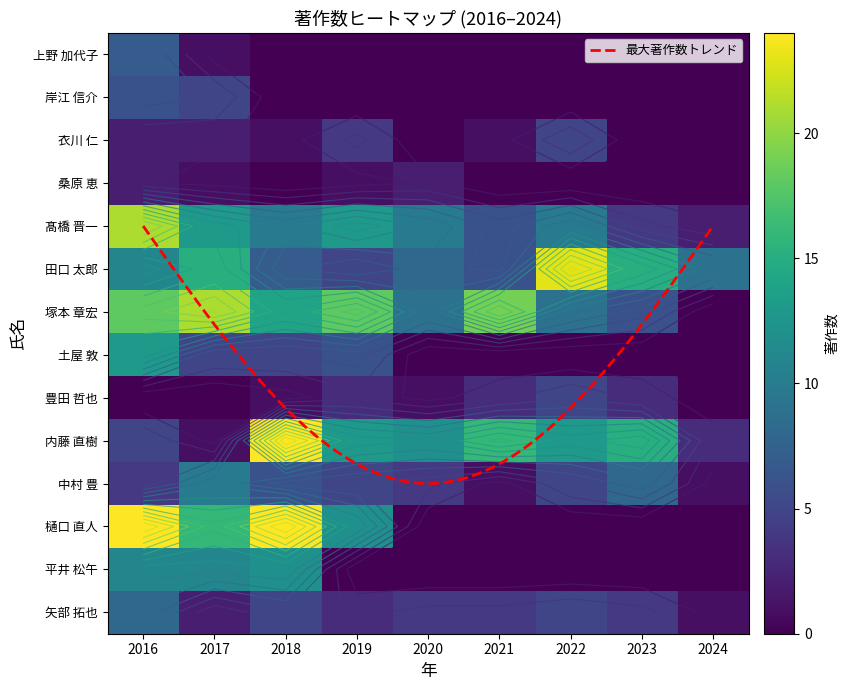

Reading right to left, extract all data points from this chart.

著作(2016): 矢部 拓也=8	平井 松午=11	樋口 直人=24	中村 豊=4	内藤 直樹=5	豊田 哲也=0	土屋 敦=13	塚本 章宏=18	田口 太郎=11	髙橋 晋一=21	桑原 恵=2	衣川 仁=2	岸江 信介=6	上野 加代子=7
著作(2017): 矢部 拓也=2	平井 松午=11	樋口 直人=16	中村 豊=10	内藤 直樹=1	豊田 哲也=0	土屋 敦=5	塚本 章宏=21	田口 太郎=15	髙橋 晋一=13	桑原 恵=1	衣川 仁=2	岸江 信介=5	上野 加代子=1
著作(2018): 矢部 拓也=5	平井 松午=12	樋口 直人=24	中村 豊=6	内藤 直樹=24	豊田 哲也=1	土屋 敦=5	塚本 章宏=14	田口 太郎=7	髙橋 晋一=10	桑原 恵=0	衣川 仁=1	岸江 信介=0	上野 加代子=0
著作(2019): 矢部 拓也=3	平井 松午=0	樋口 直人=12	中村 豊=5	内藤 直樹=13	豊田 哲也=3	土屋 敦=6	塚本 章宏=18	田口 太郎=5	髙橋 晋一=13	桑原 恵=1	衣川 仁=4	岸江 信介=0	上野 加代子=0
著作(2020): 矢部 拓也=4	平井 松午=0	樋口 直人=0	中村 豊=4	内藤 直樹=12	豊田 哲也=1	土屋 敦=0	塚本 章宏=9	田口 太郎=8	髙橋 晋一=10	桑原 恵=2	衣川 仁=0	岸江 信介=0	上野 加代子=0
著作(2021): 矢部 拓也=4	平井 松午=0	樋口 直人=0	中村 豊=1	内藤 直樹=16	豊田 哲也=3	土屋 敦=0	塚本 章宏=19	田口 太郎=6	髙橋 晋一=6	桑原 恵=0	衣川 仁=1	岸江 信介=0	上野 加代子=0
著作(2022): 矢部 拓也=5	平井 松午=0	樋口 直人=0	中村 豊=5	内藤 直樹=13	豊田 哲也=5	土屋 敦=0	塚本 章宏=9	田口 太郎=23	髙橋 晋一=10	桑原 恵=0	衣川 仁=5	岸江 信介=0	上野 加代子=0
著作(2023): 矢部 拓也=4	平井 松午=0	樋口 直人=0	中村 豊=8	内藤 直樹=15	豊田 哲也=3	土屋 敦=0	塚本 章宏=6	田口 太郎=15	髙橋 晋一=4	桑原 恵=0	衣川 仁=0	岸江 信介=0	上野 加代子=0
著作(2024): 矢部 拓也=1	平井 松午=0	樋口 直人=0	中村 豊=1	内藤 直樹=3	豊田 哲也=0	土屋 敦=0	塚本 章宏=0	田口 太郎=9	髙橋 晋一=2	桑原 恵=0	衣川 仁=0	岸江 信介=0	上野 加代子=0